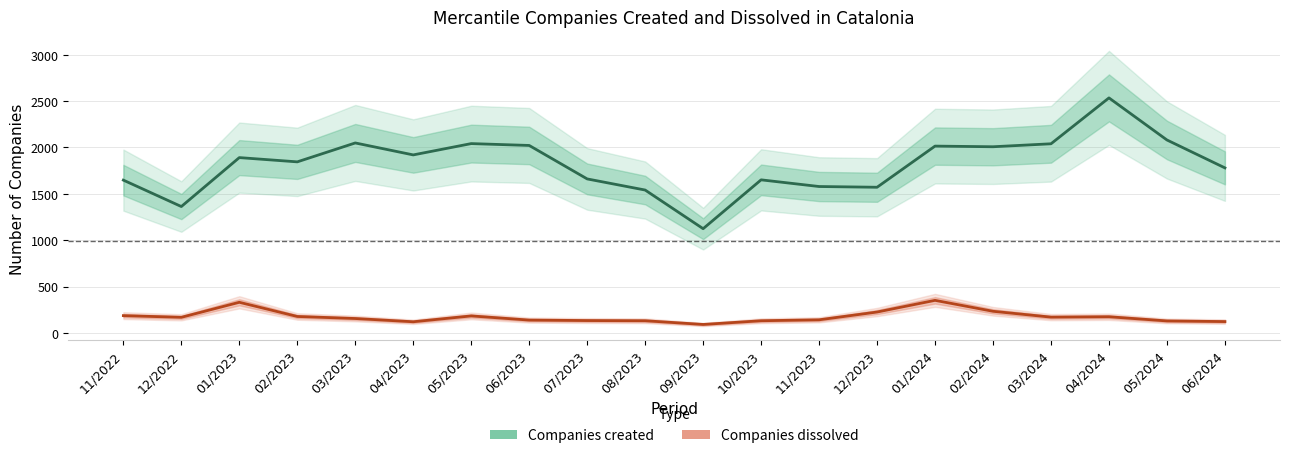

Reading left to right, transcribe all the data shown in this chart.

Companies created: 11/2022=1648	12/2022=1363	01/2023=1891	02/2023=1845	03/2023=2049	04/2023=1920	05/2023=2042	06/2023=2022	07/2023=1661	08/2023=1541	09/2023=1124	10/2023=1651	11/2023=1579	12/2023=1571	01/2024=2015	02/2024=2008	03/2024=2040	04/2024=2535	05/2024=2081	06/2024=1780
Companies dissolved: 11/2022=186	12/2022=168	01/2023=330	02/2023=177	03/2023=155	04/2023=120	05/2023=183	06/2023=138	07/2023=133	08/2023=131	09/2023=91	10/2023=131	11/2023=141	12/2023=225	01/2024=351	02/2024=233	03/2024=170	04/2024=174	05/2024=129	06/2024=122